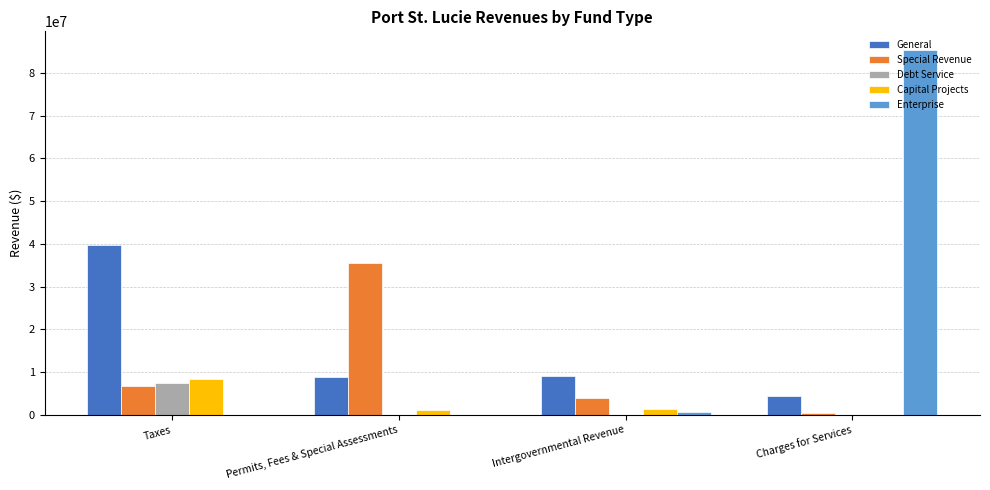

What is the sum of all Special Revenue values?

46581126